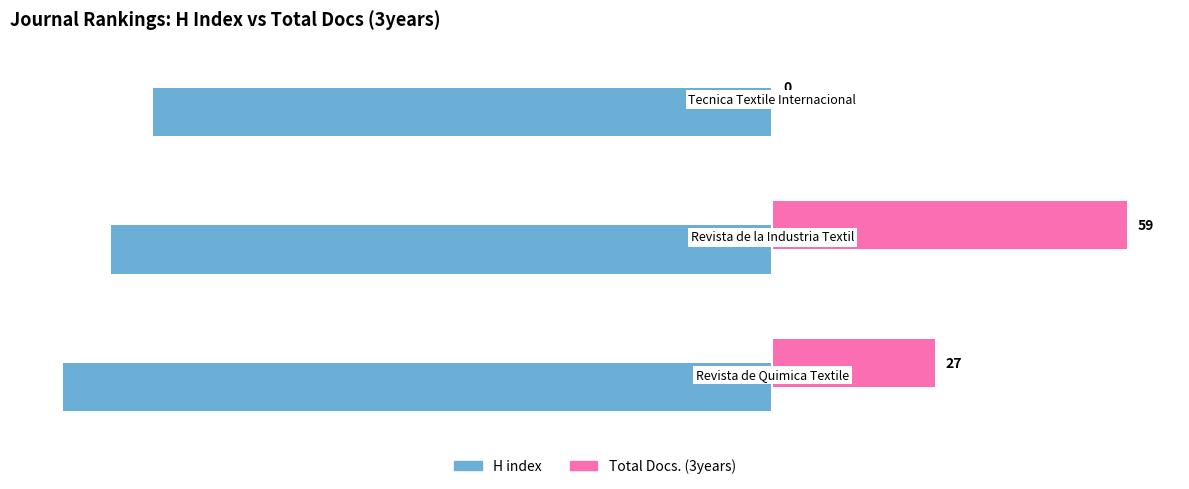

What are all the series names shown in the legend?

H index, Total Docs. (3years)